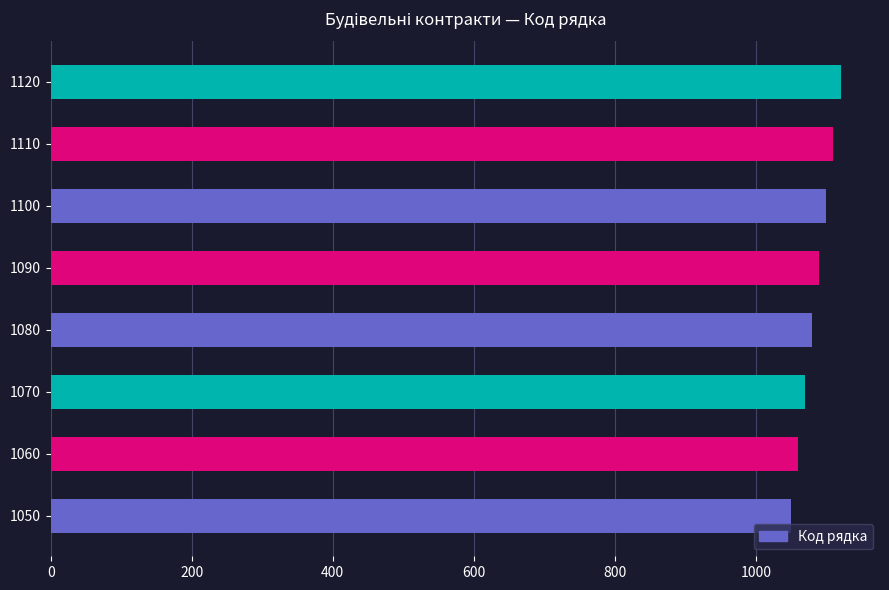

What is the ratio of the value at 1080 to the value at 1110?

1.0